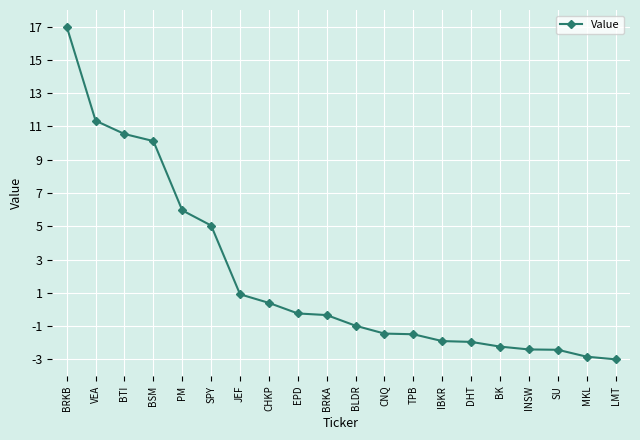

What position from the left is VEA?

2